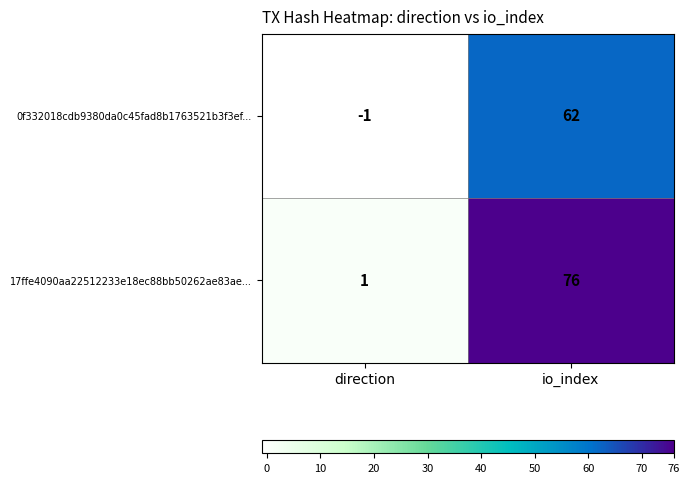

Which series has the largest total across all categories?

17ffe4090aa22512233e18ec88bb50262ae83ae...